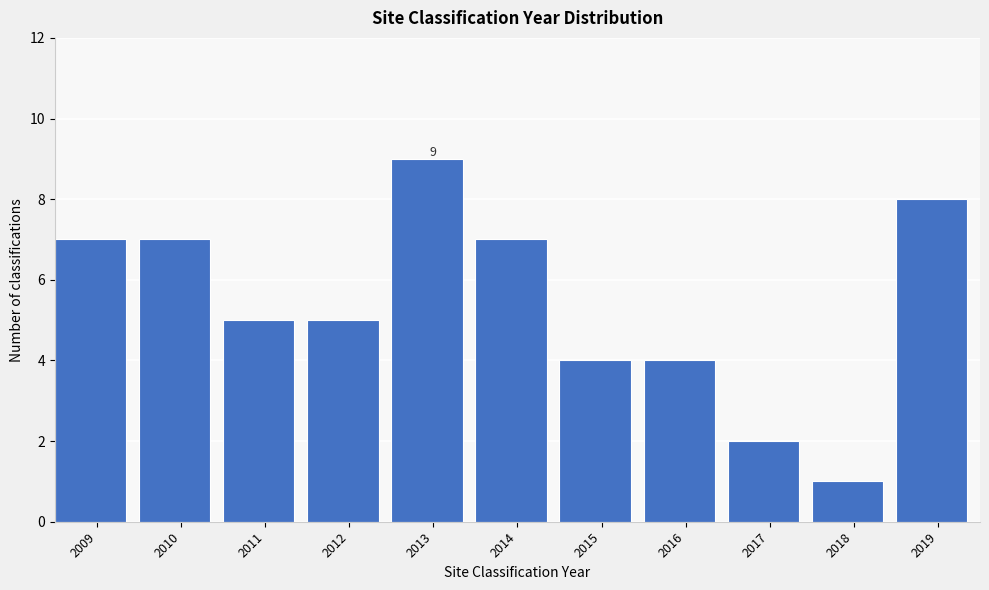

Reading right to left, extract all data points from this chart.

8	1	2	4	4	7	9	5	5	7	7